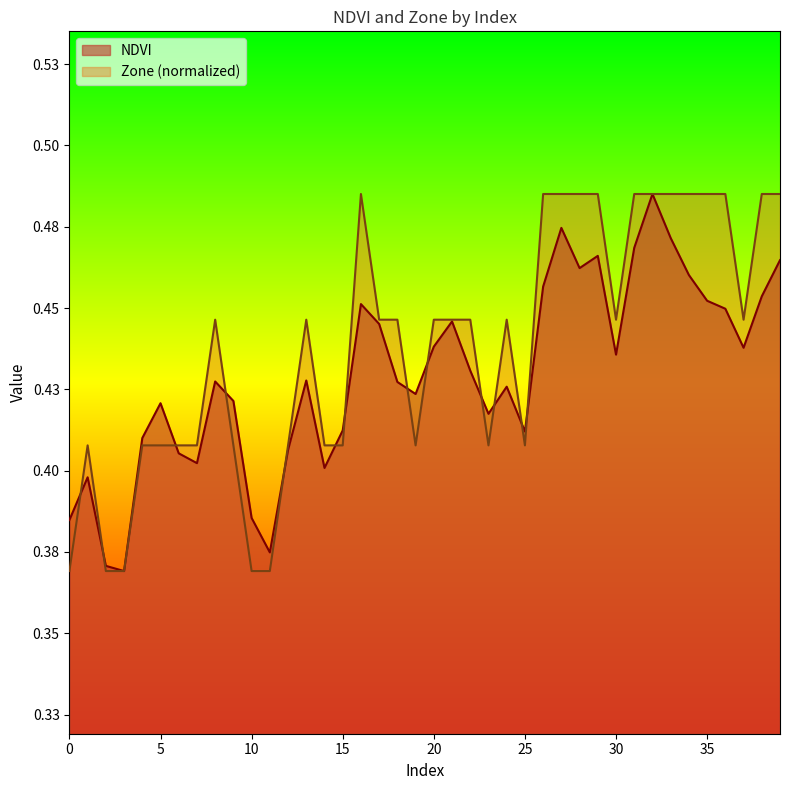

What is the total value across all series at 28?

0.9